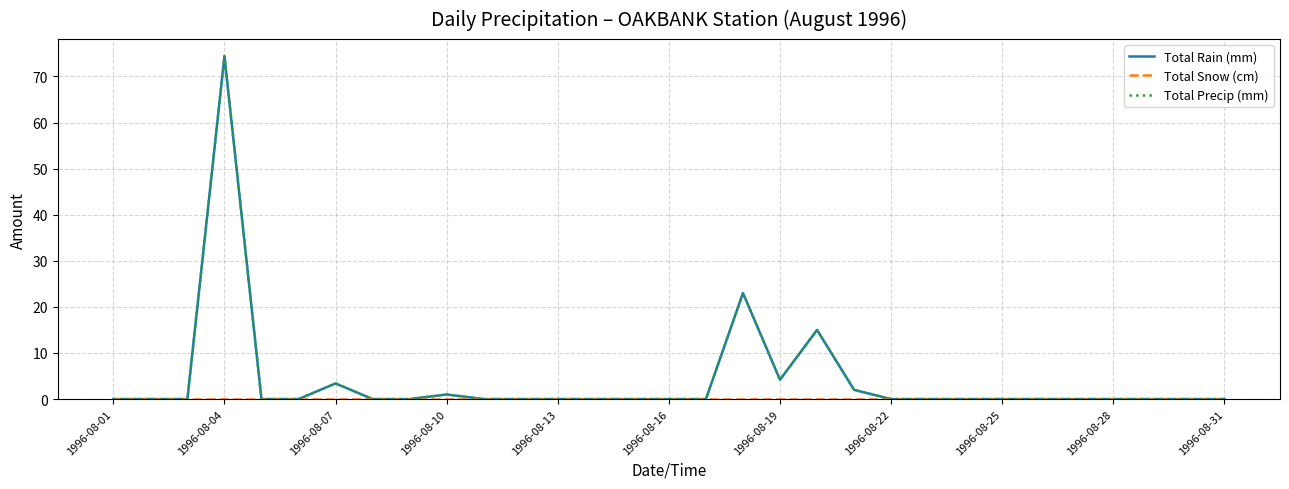

What is the difference between the second highest and second lowest values in the Total Precip (mm) series?

23.0